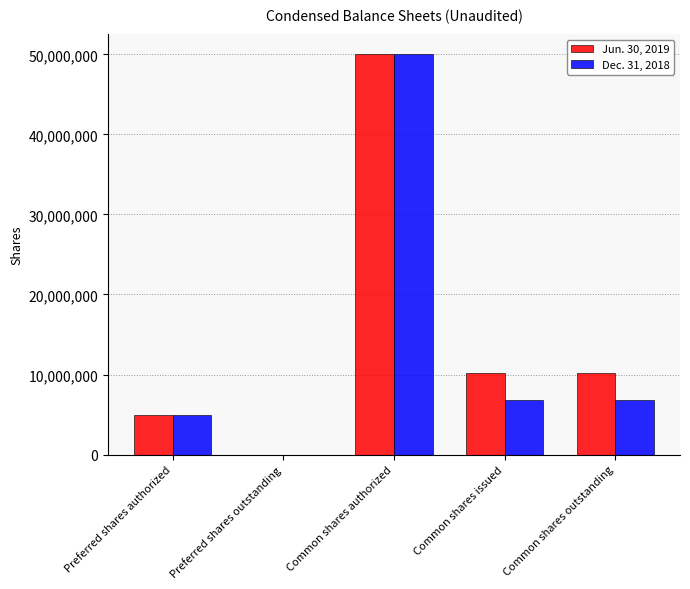

Does the chart contain stacked bars?

No